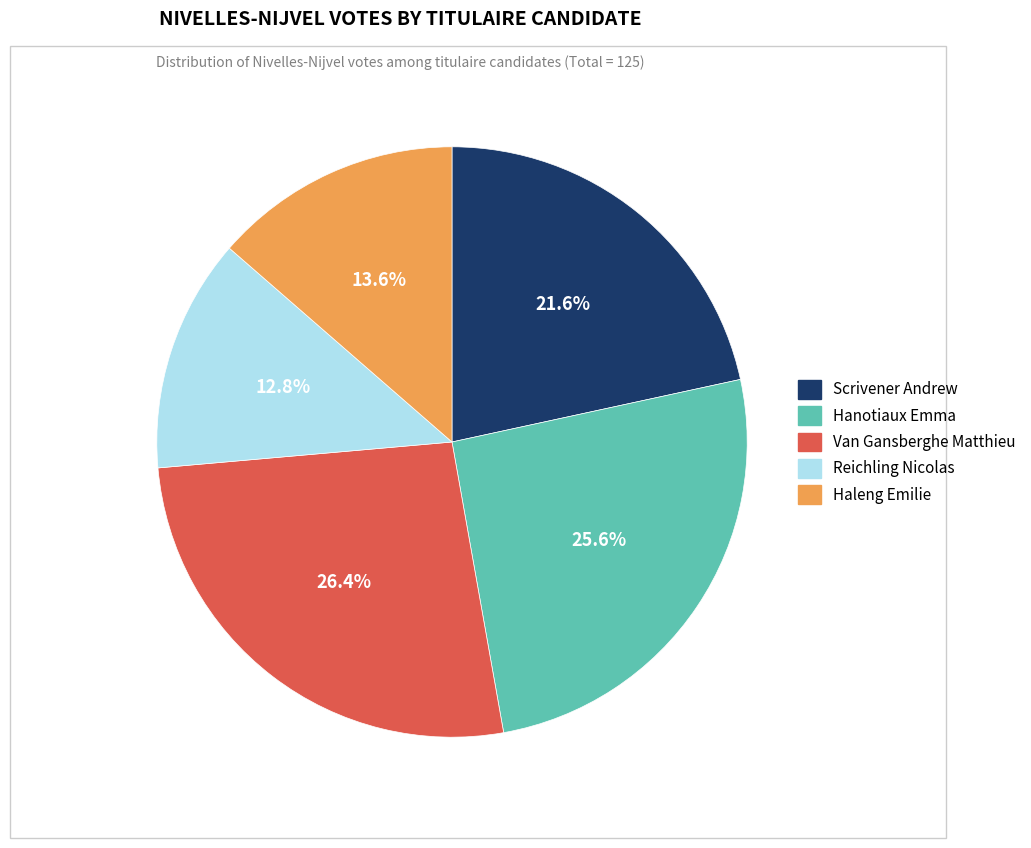

To the nearest percent, what is the difference between the Scrivener Andrew and Reichling Nicolas slice percentages?

9%